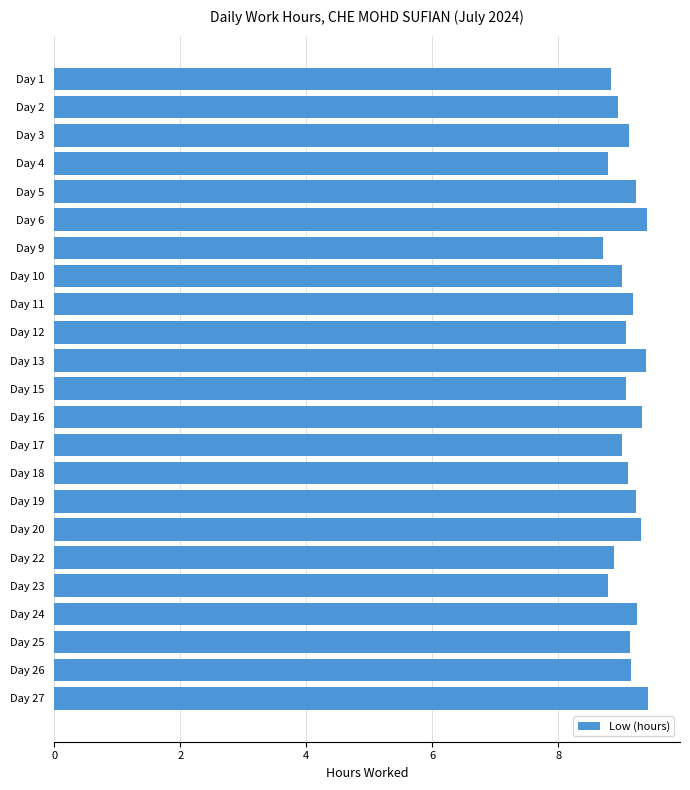

What is the value of the 21st bar from the top?

9.1